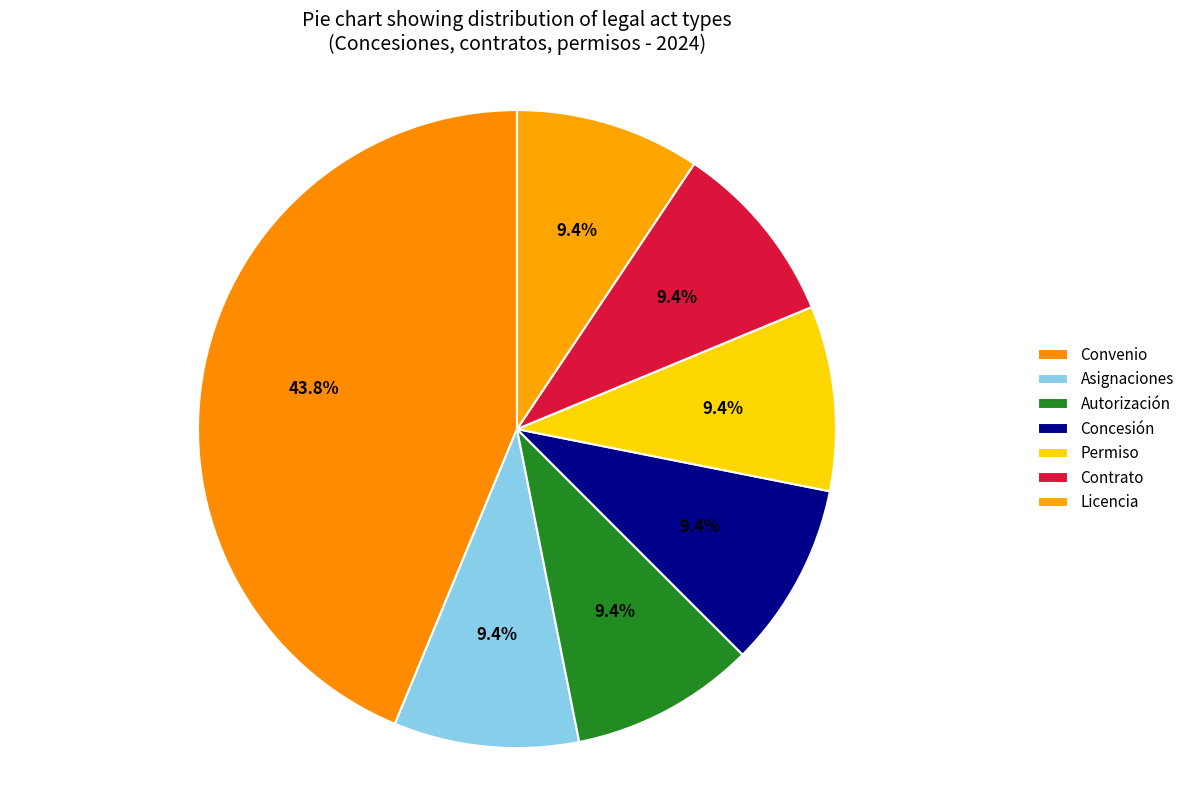

To the nearest percent, what is the average slice percentage?

14%